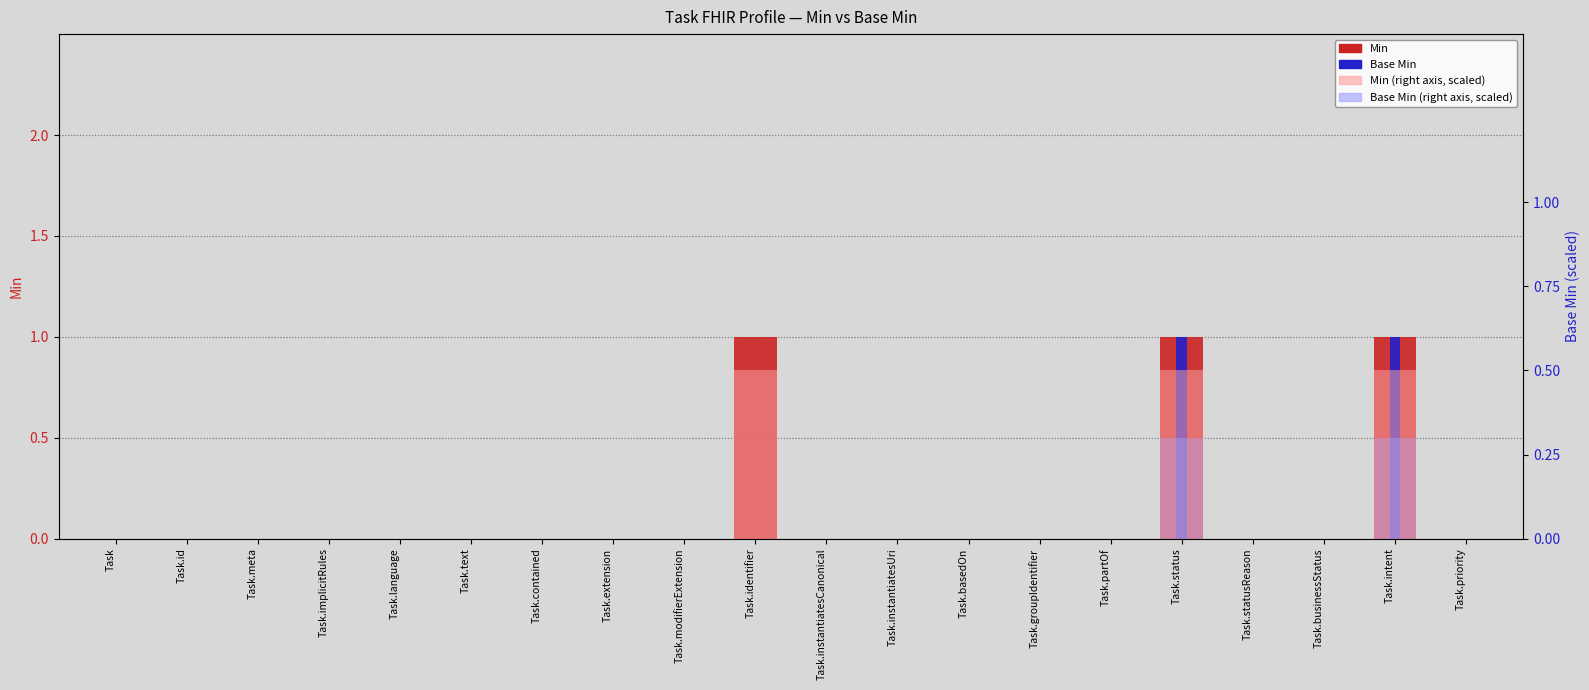

At which category does the chart reach its peak across all series?

Task.identifier